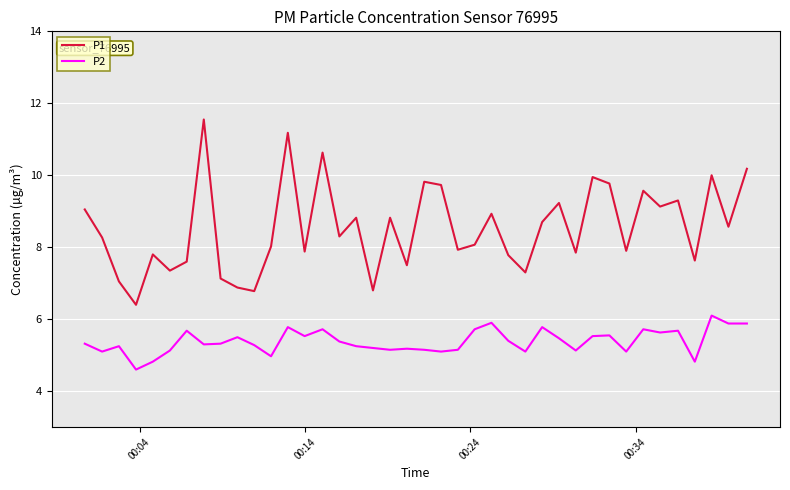

Rank the series by their maximum value, from lowest to highest.

P2, P1